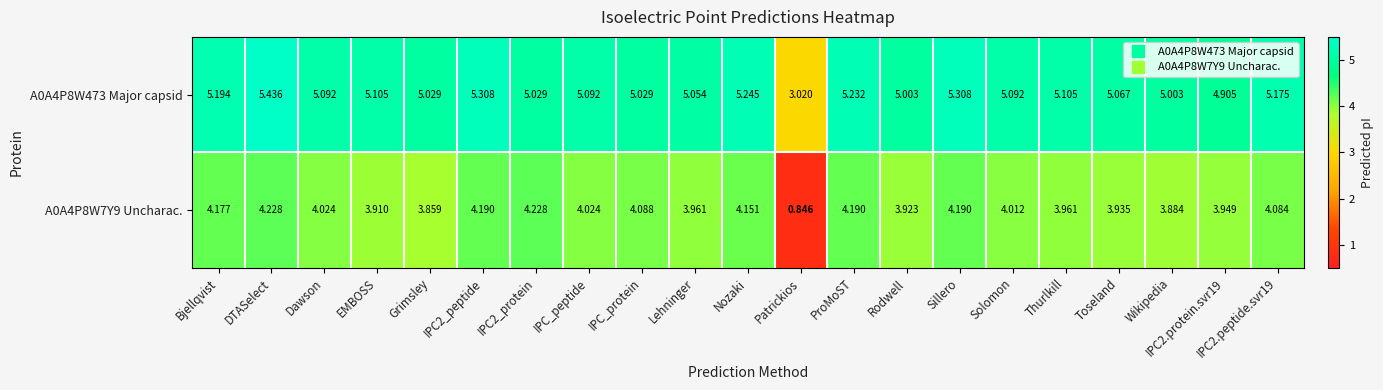

At which label does A0A4P8W7Y9 Uncharac. first exceed 4?

Bjellqvist